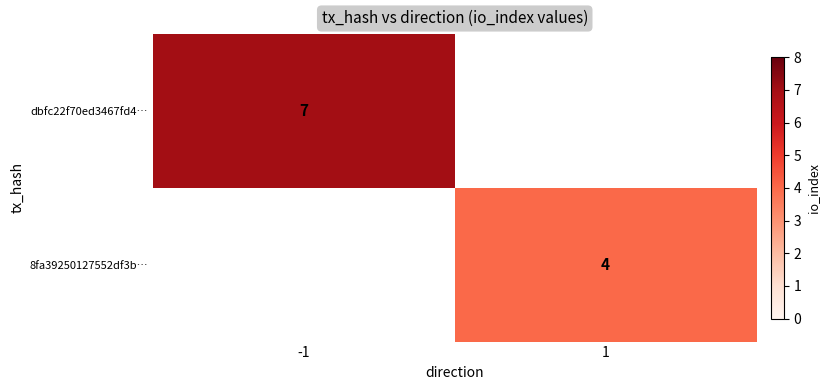

The value of 8fa39250127552df3b… at 1 is 3. True or false?

False